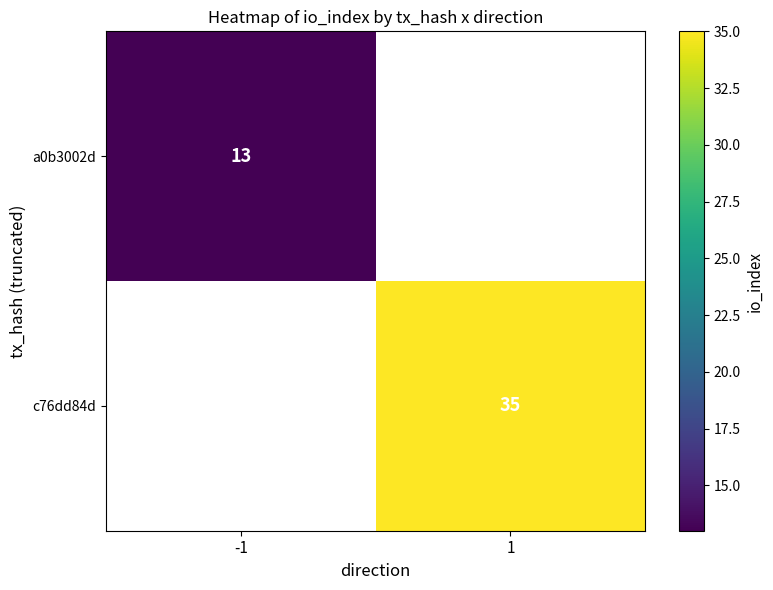

The c76dd84d series shows 55 at 1. True or false?

False